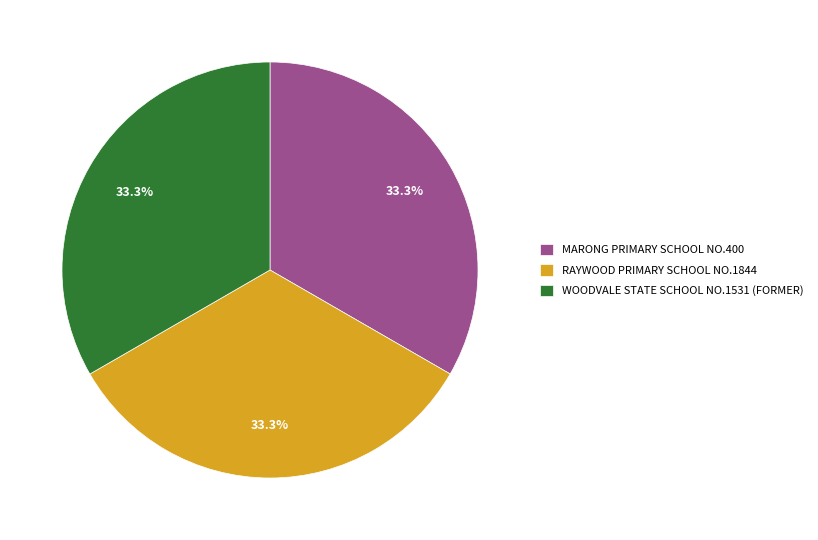

Is there any slice that represents more than half of the pie?

No